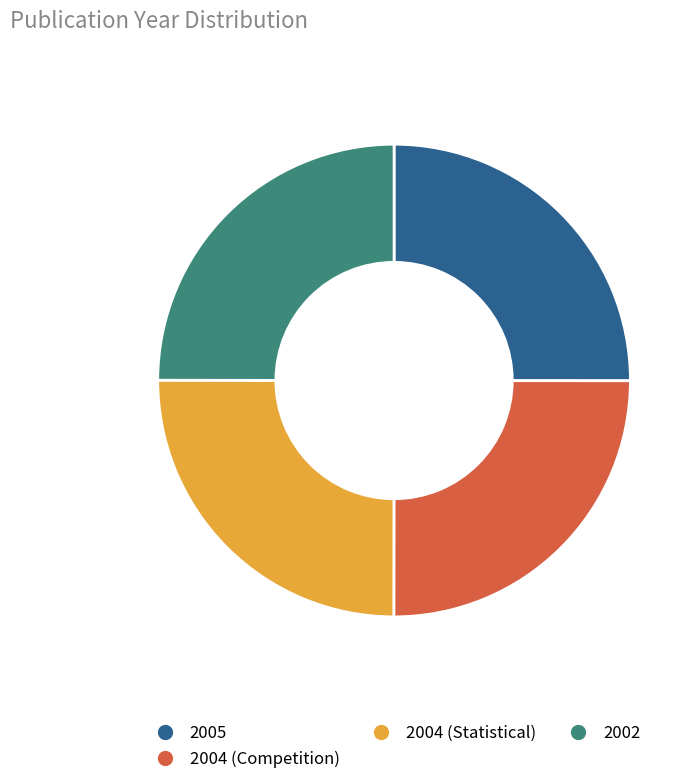

How many segments does this pie chart have?

4